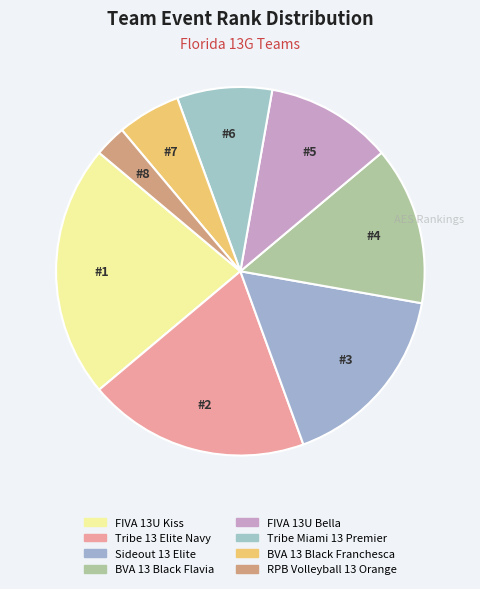

To the nearest percent, what is the average slice percentage?

12%